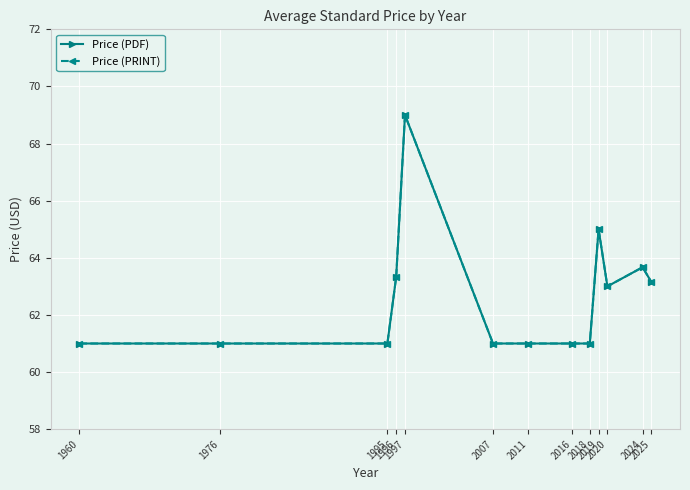

True or false: Price (PRINT) and Price (PDF) intersect in this chart.

False